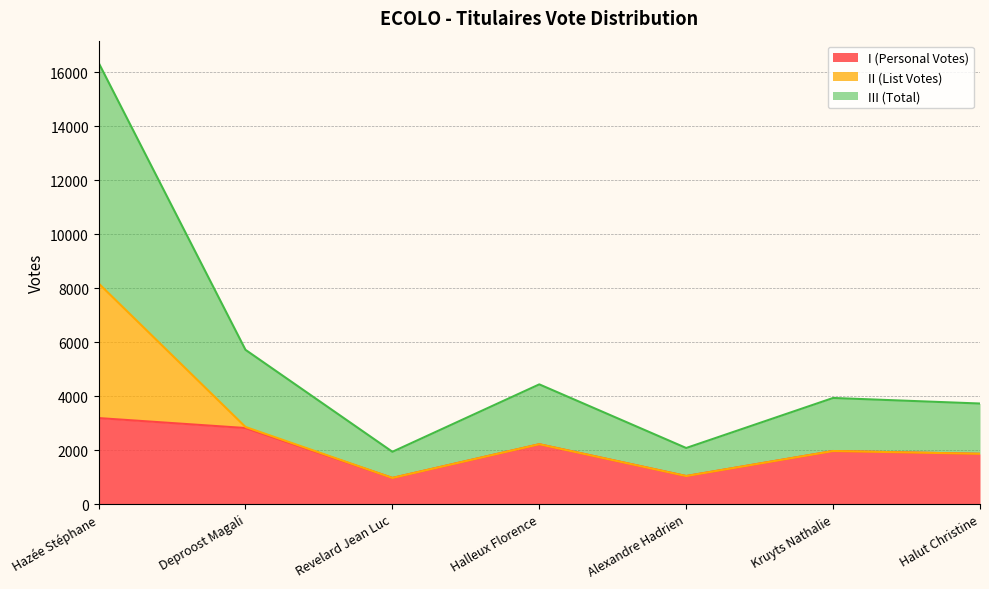

The value of I (Personal Votes) at Halut Christine is 2832. True or false?

False